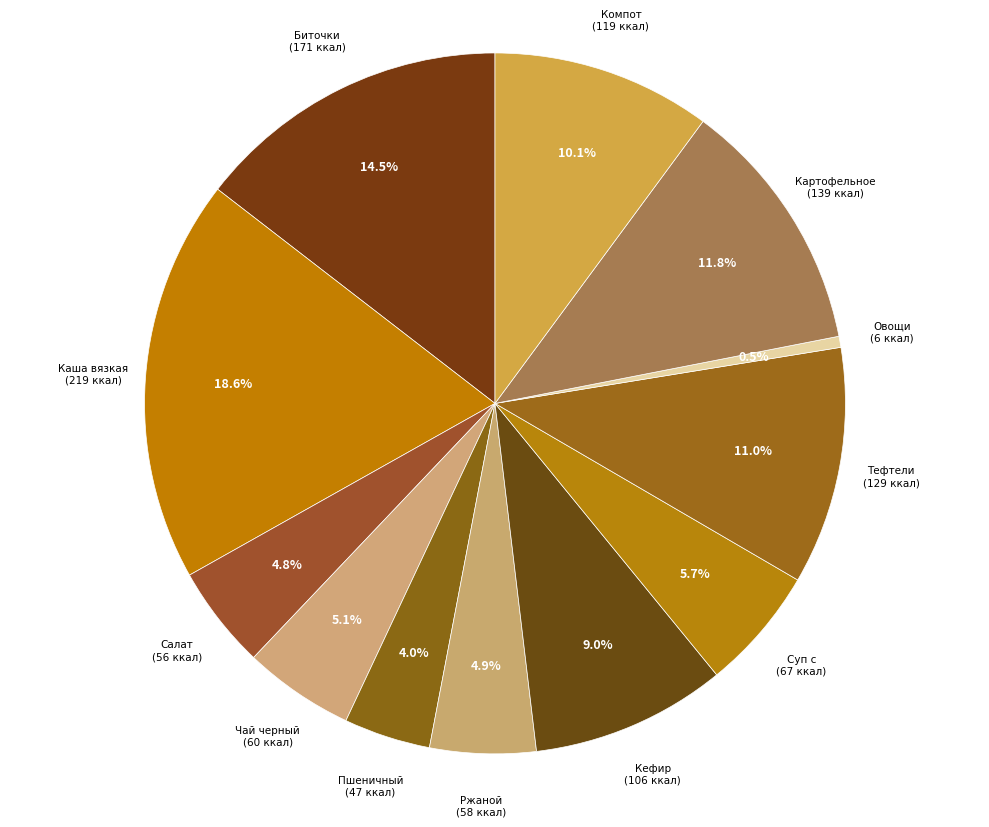

How many segments does this pie chart have?

12